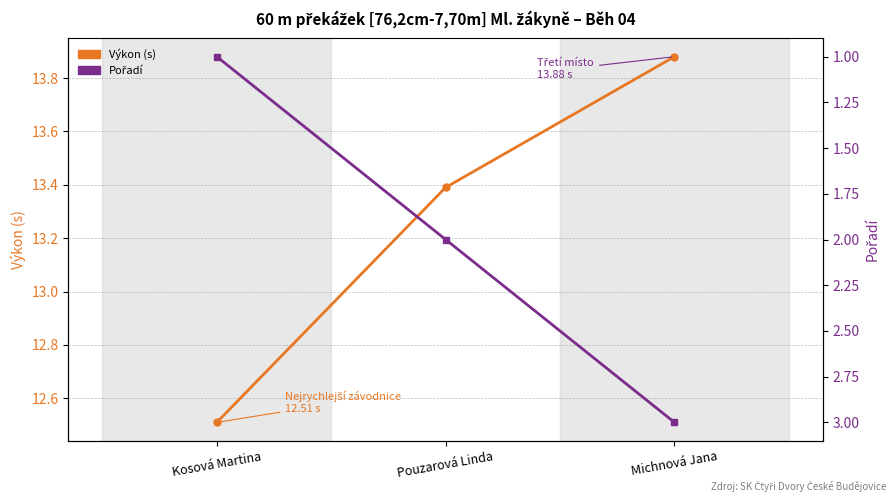

List the series in order of their overall mean, lowest first.

Pořadí, Výkon (s)